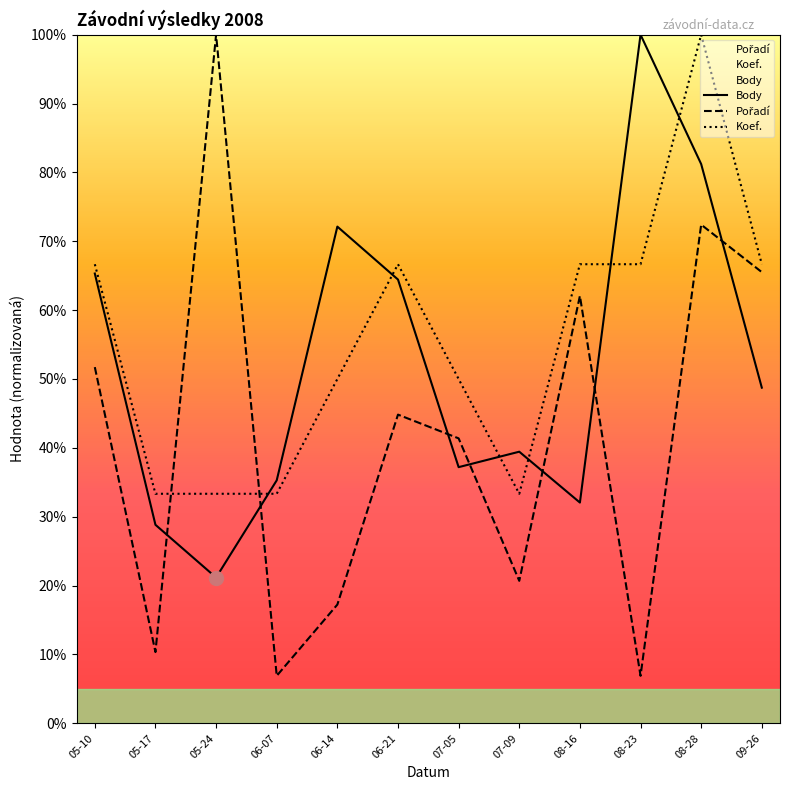

At which label is Pořadí closest to 53?

05-10